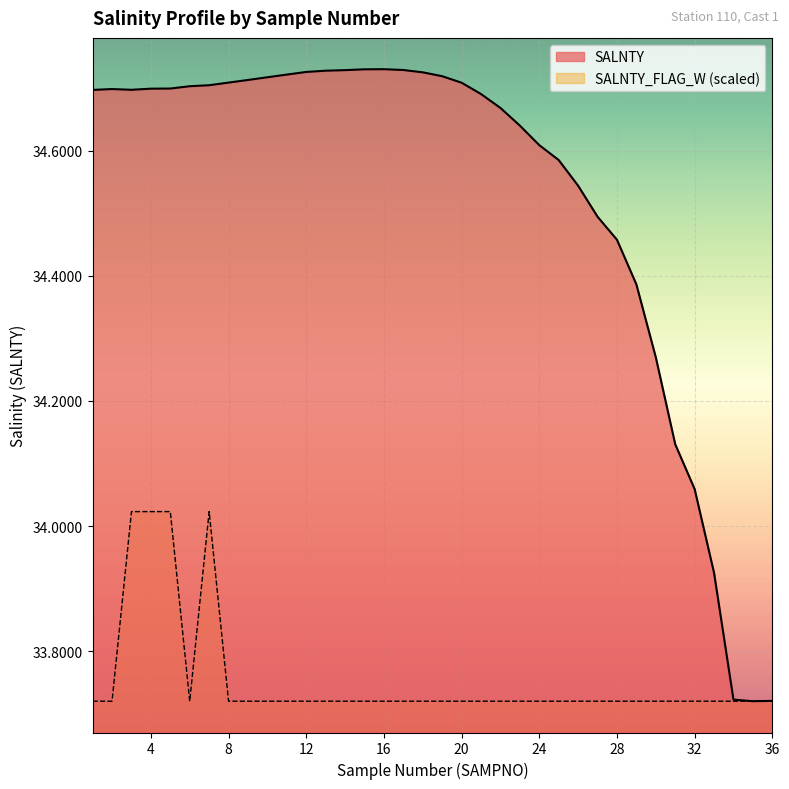

How many lines are shown in the chart?

2